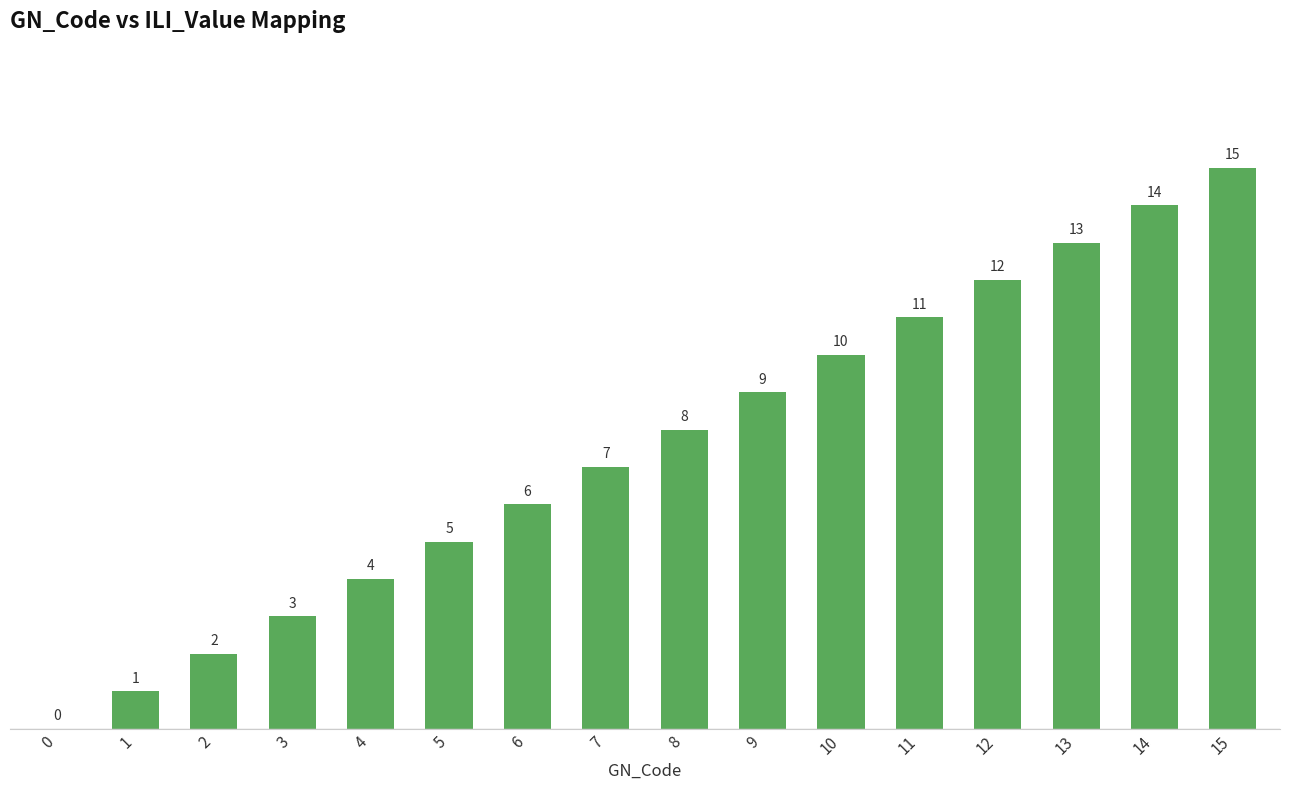

What is the sum of the values at 4 and 2?

6